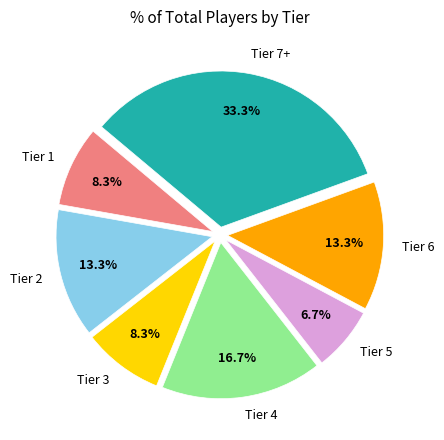

Count the number of slices in the pie.

7